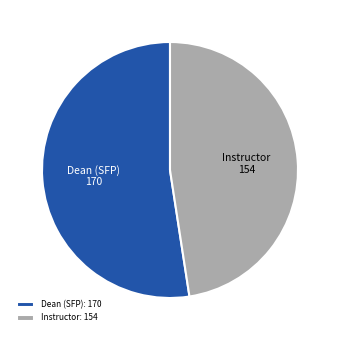

What is the largest slice in the pie chart?

Dean (SFP)